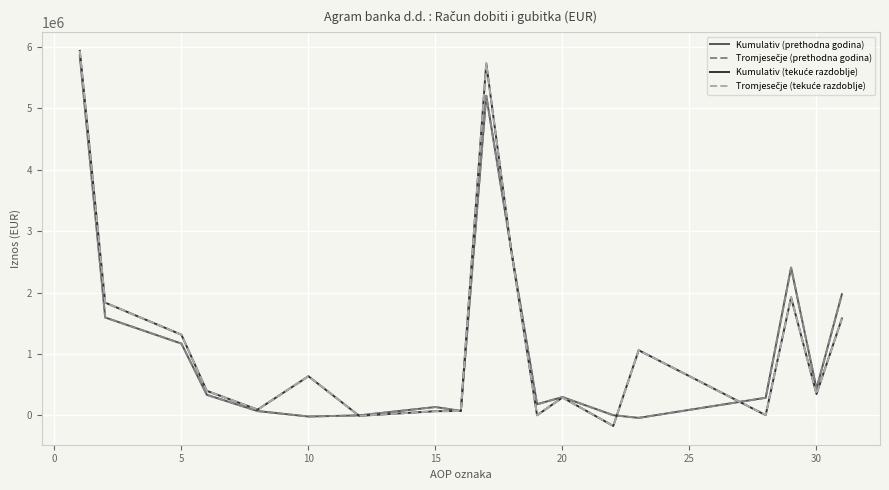

Reading left to right, list all the values displayed in this chart.

Kumulativ (prethodna godina): 5857263	1593005	1167755	333246	67998	-20631	-2174	134023	70664	5207319	2652327	180000	296108	736	-42817	284897	2405862	433055	1972807
Tromjesečje (prethodna godina): 5857263	1593005	1167755	333246	67998	-20631	-2174	134023	70664	5207319	2652327	180000	296108	736	-42817	284897	2405862	433055	1972807
Kumulativ (tekuće razdoblje): 5937800	1834696	1312298	397461	91793	635544	-9804	66139	69371	5732868	2638170	0	289318	-174542	1059634	1350	1921638	345890	1575748
Tromjesečje (tekuće razdoblje): 5937800	1834696	1312298	397461	91793	635544	-9804	66139	69371	5732868	2638170	0	289318	-174542	1059634	1350	1921638	345890	1575748